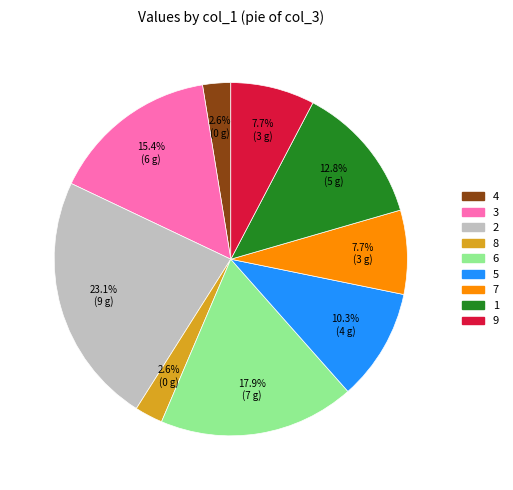

How many segments does this pie chart have?

9